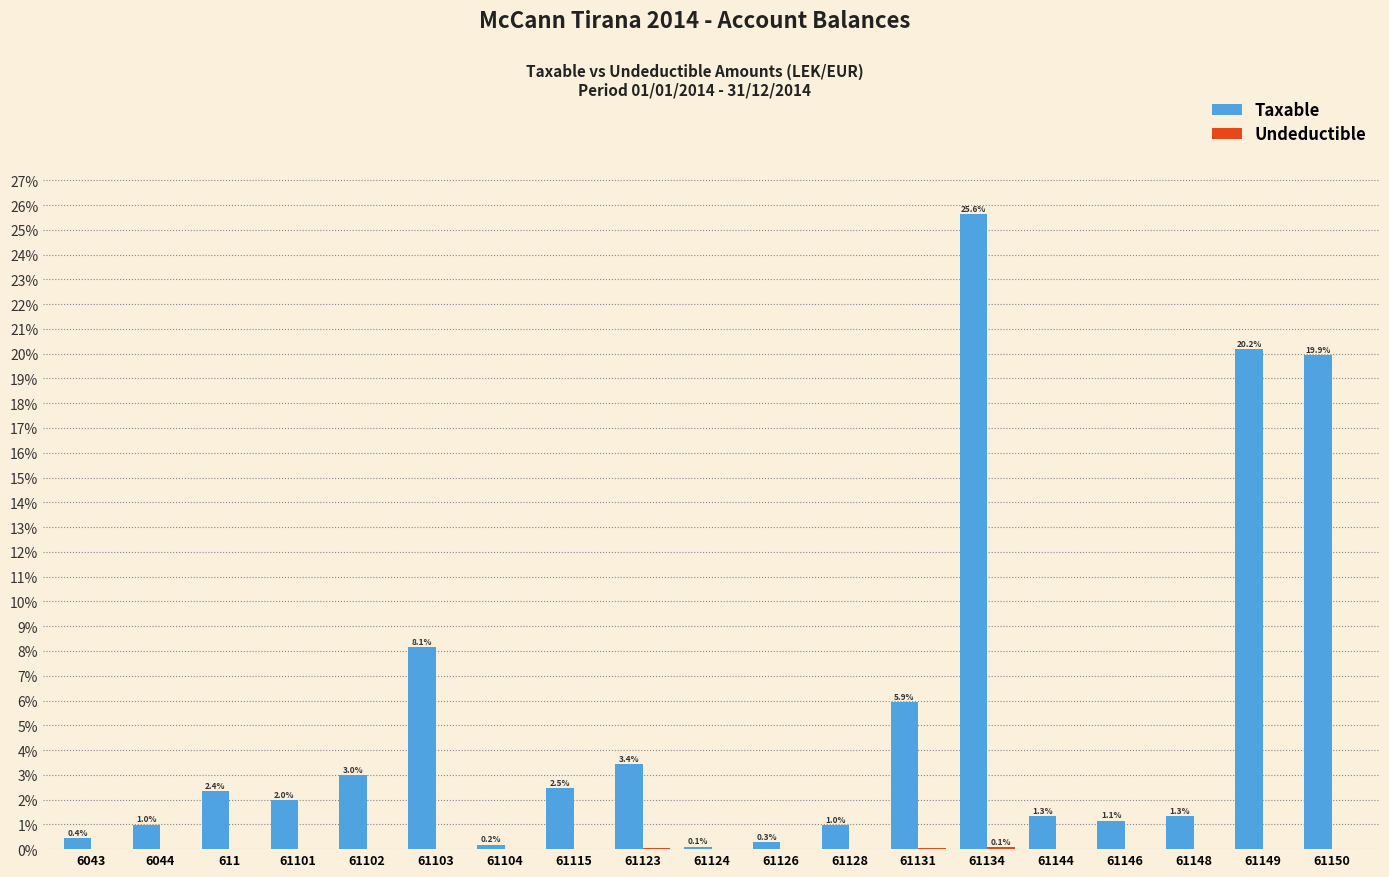

Which series has the largest total across all categories?

Taxable